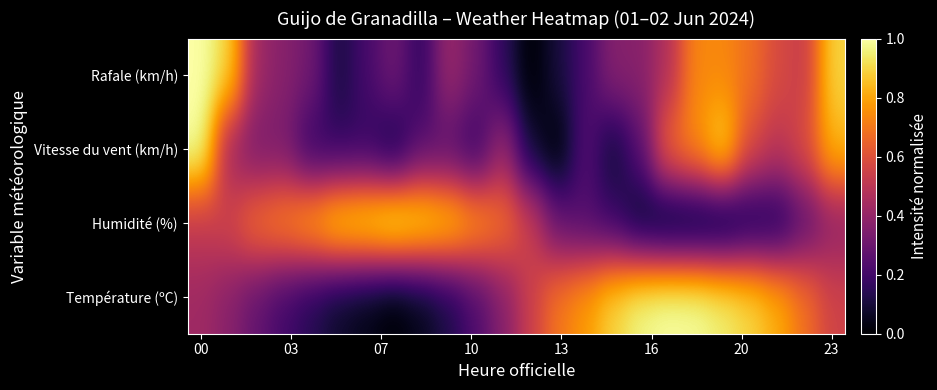

At how many categories does at least one series exceed 0?

24